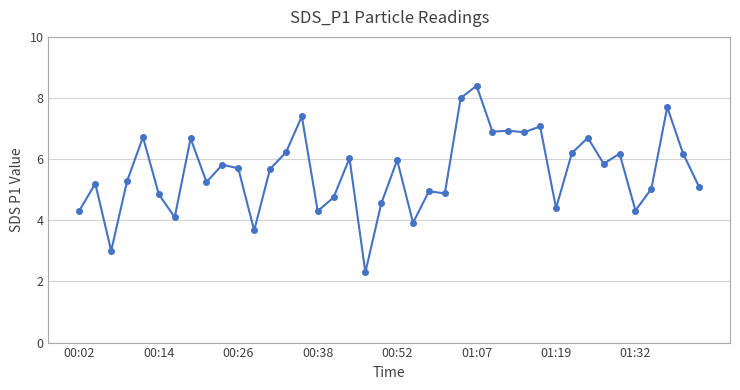

What is the difference between the second highest and minimum values?

5.7